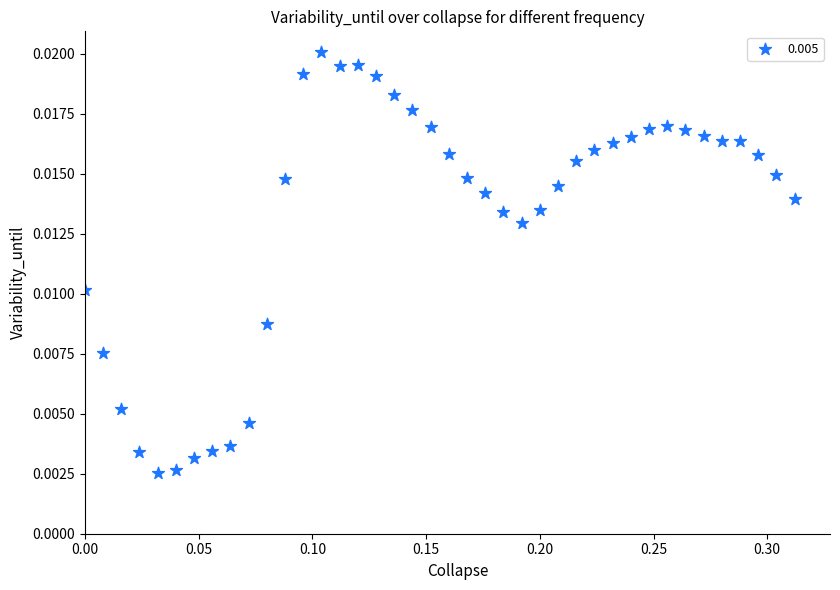

What is the range of X values (max minus min)?

0.3